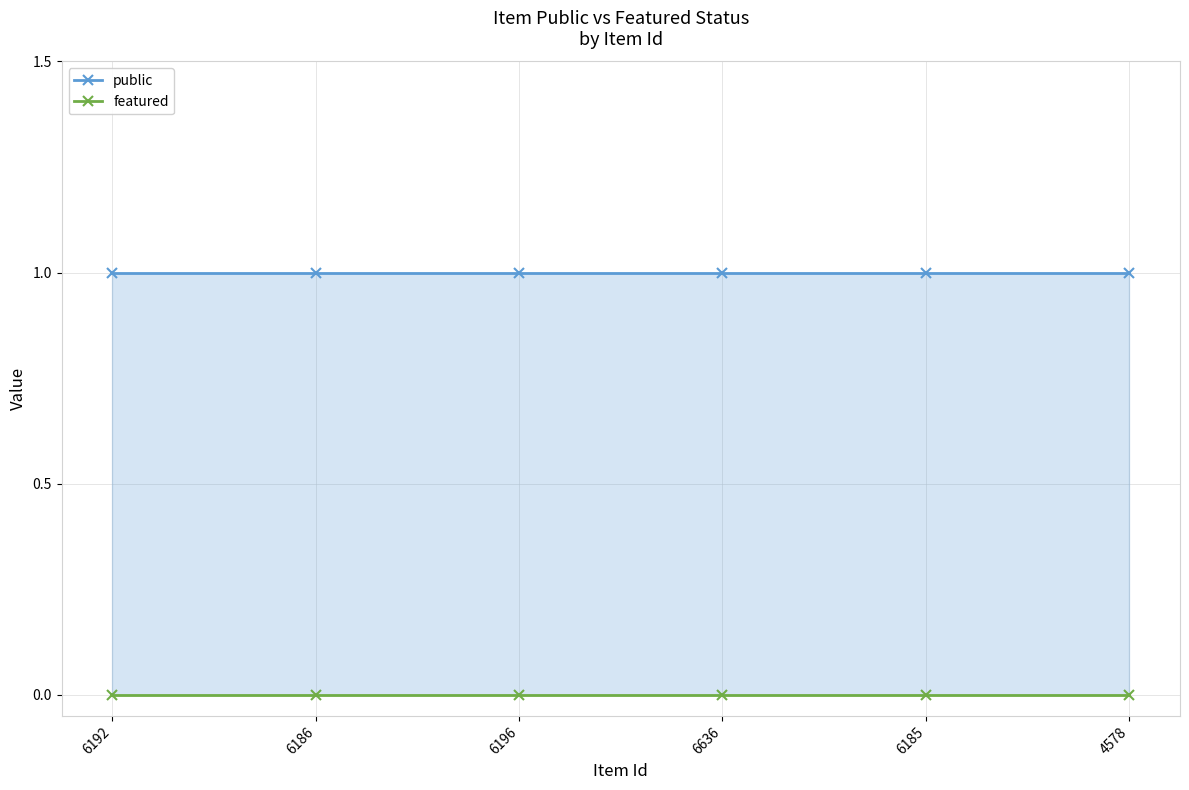

True or false: public and featured intersect in this chart.

False